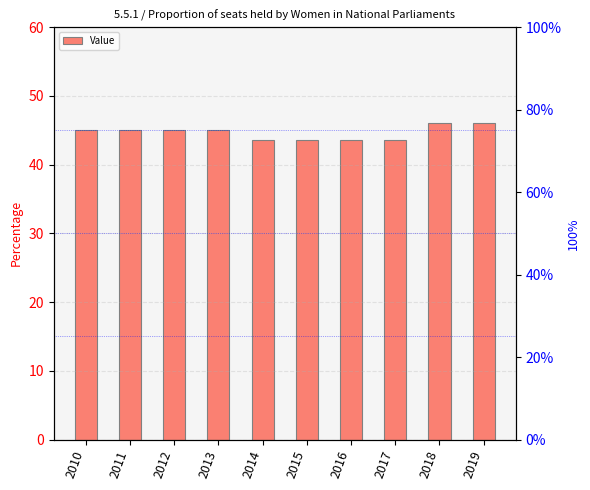

Are the bars grouped side by side (vs. stacked)?

No